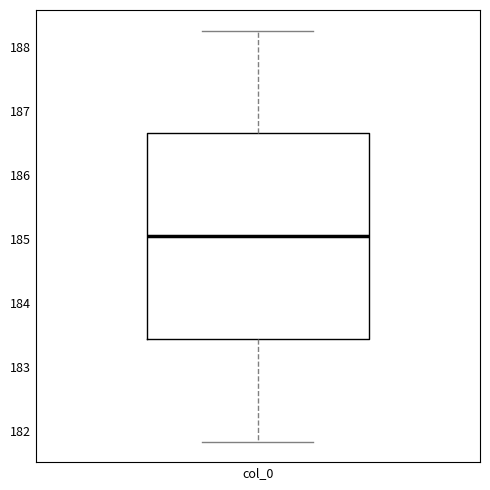

Read this box plot against the y-axis: the position of the median line, the range covered by the box, and the ends of both whiskers. The values are not printed on the chart, so give them approximately, as read against the axis.

median 185.1, box 183.5 to 186.7, whiskers 181.8 to 188.3